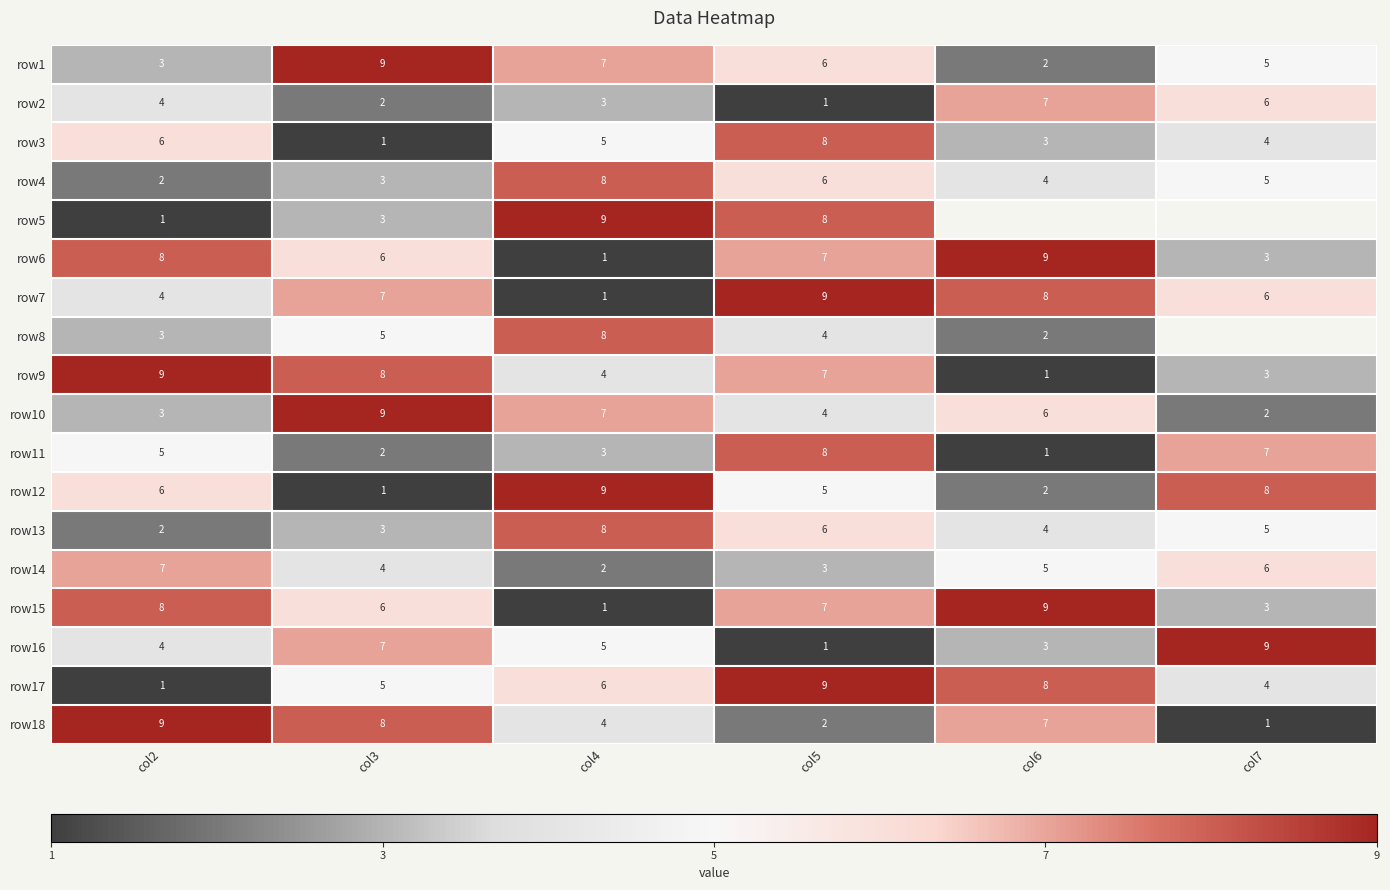

The value of row16 at col4 is -1.0. True or false?

False